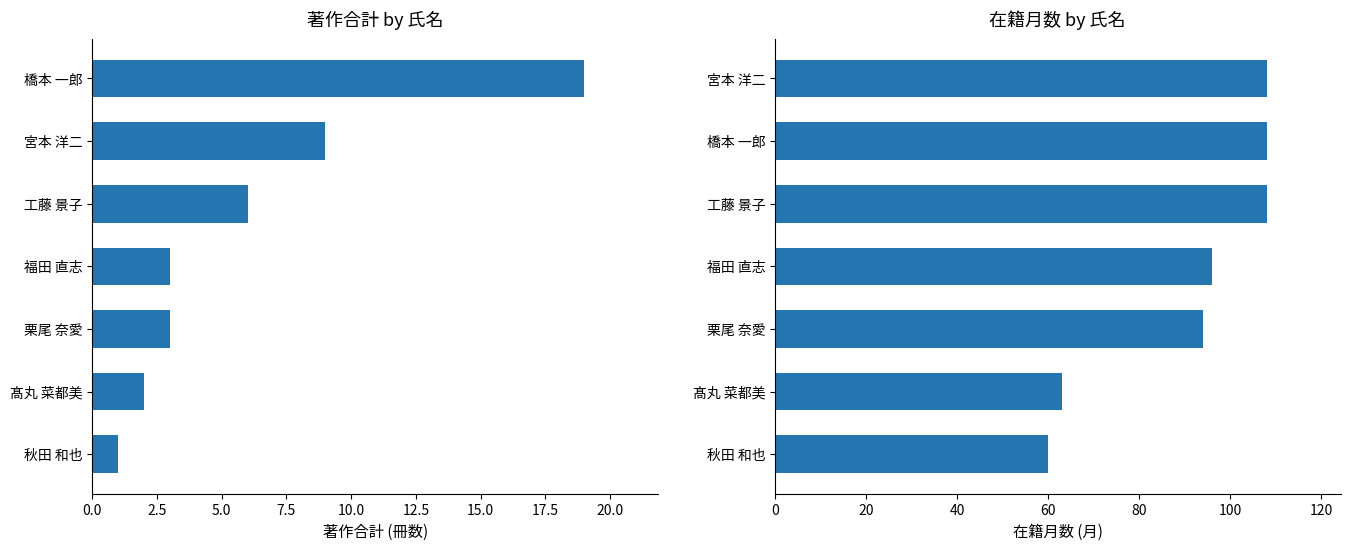

What is the difference between the second highest and second lowest values in the 在籍月数 series?

45